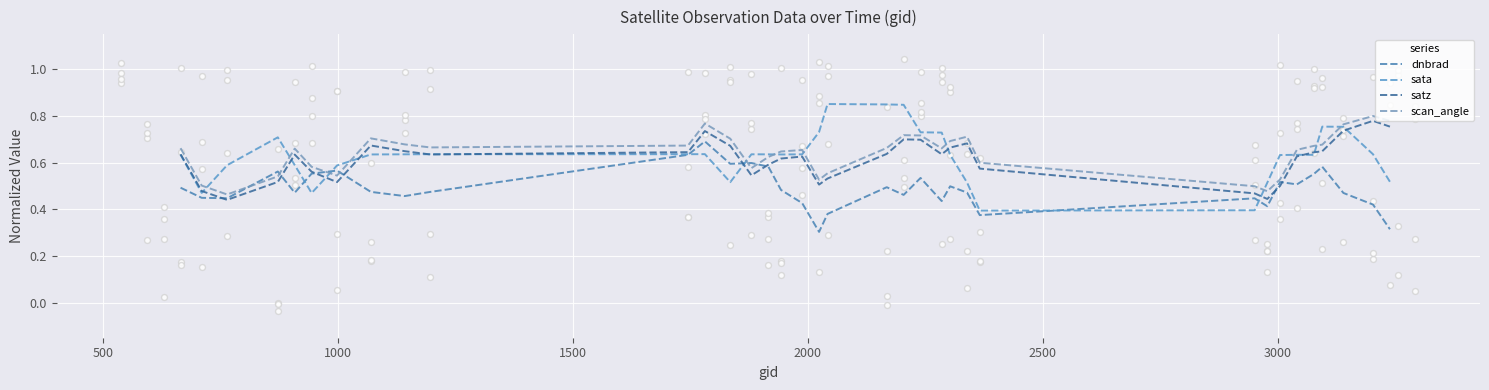

At which category is the sum across all series the highest?

11